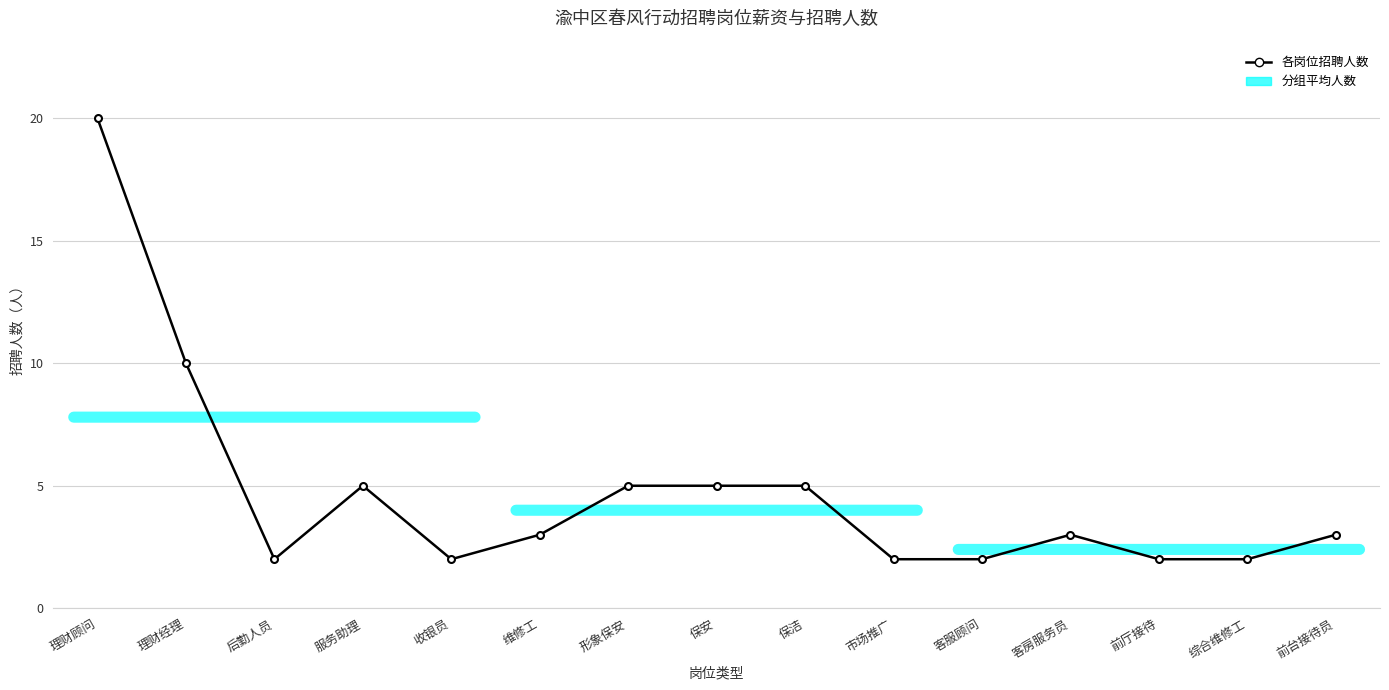

What is the label of the 13th point from the left?

前厅接待